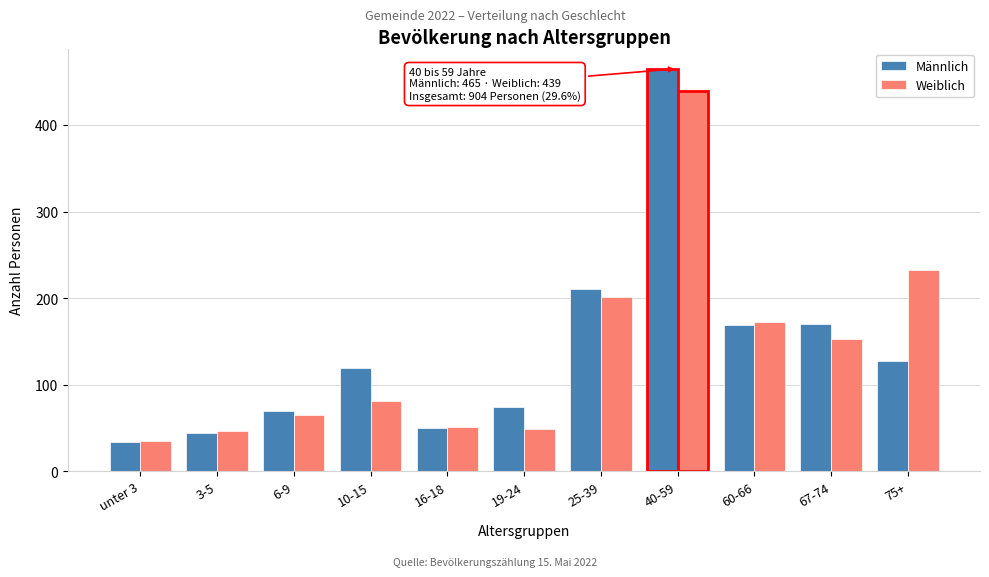

Which series changed the most between 3-5 and 75+?

Weiblich